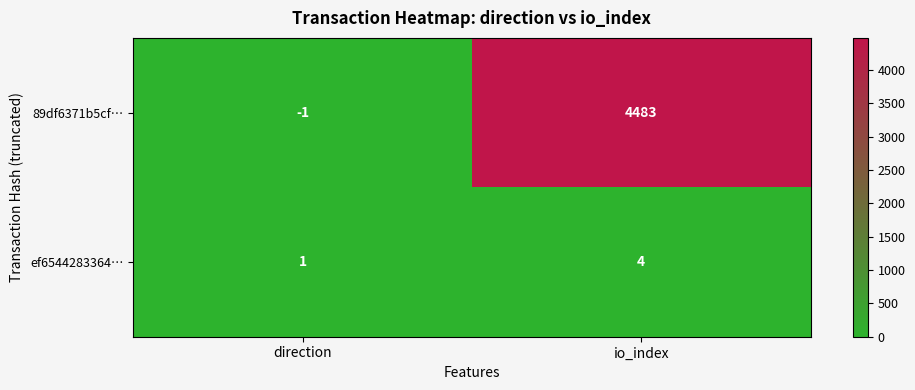

True or false: ef6544283364… has a value of 4 at io_index.

True